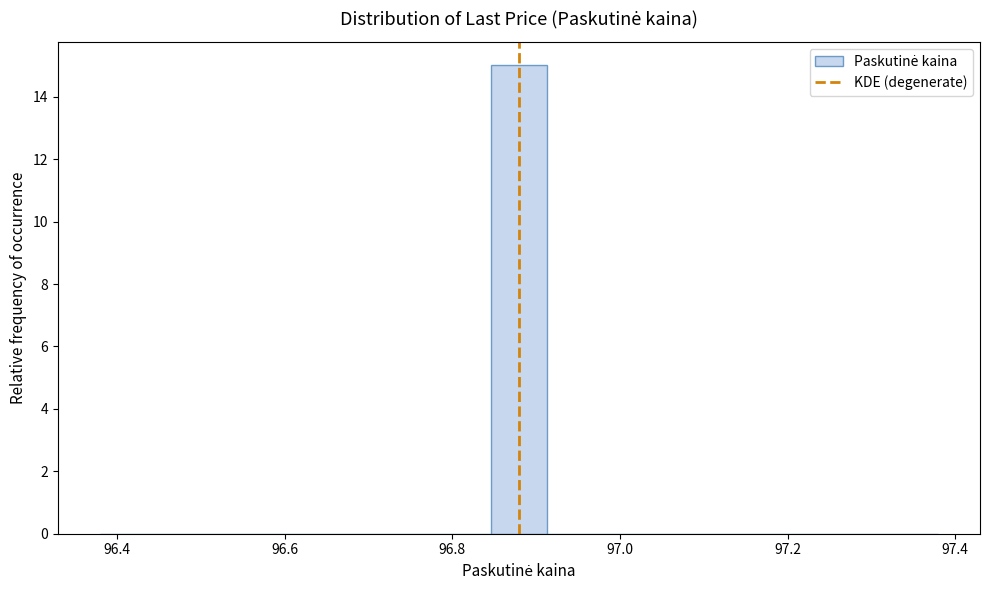

Read against the x-axis, roughly where is the centre of the tallest bar?

96.88